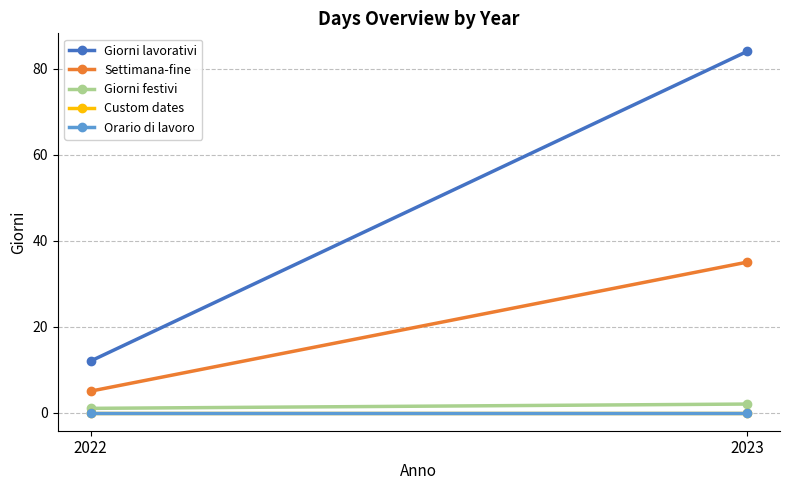

Which series has the widest spread of values?

Giorni lavorativi